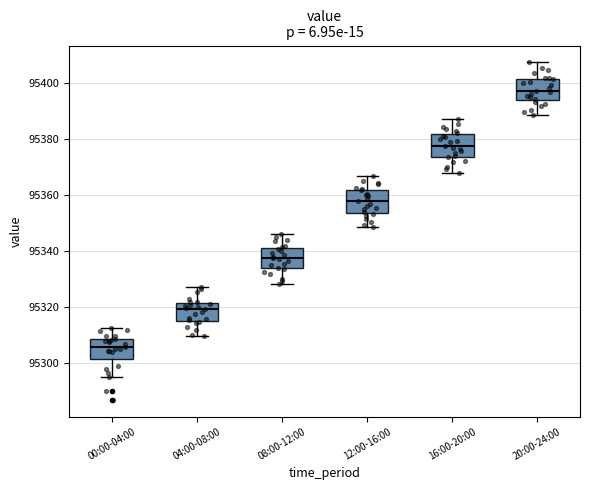

Reading left to right, read every box against the y-axis: the position of its median line, the range the box covers, and the ends of its whiskers. The values are not printed on the chart, so give them approximately, as read against the axis.

00:00-04:00: median 95306, box 95302 to 95308, whiskers 95296 to 95312
04:00-08:00: median 95320, box 95316 to 95322, whiskers 95310 to 95328
08:00-12:00: median 95338, box 95334 to 95342, whiskers 95328 to 95346
12:00-16:00: median 95358, box 95354 to 95362, whiskers 95348 to 95368
16:00-20:00: median 95378, box 95374 to 95382, whiskers 95368 to 95388
20:00-24:00: median 95398, box 95394 to 95402, whiskers 95388 to 95408